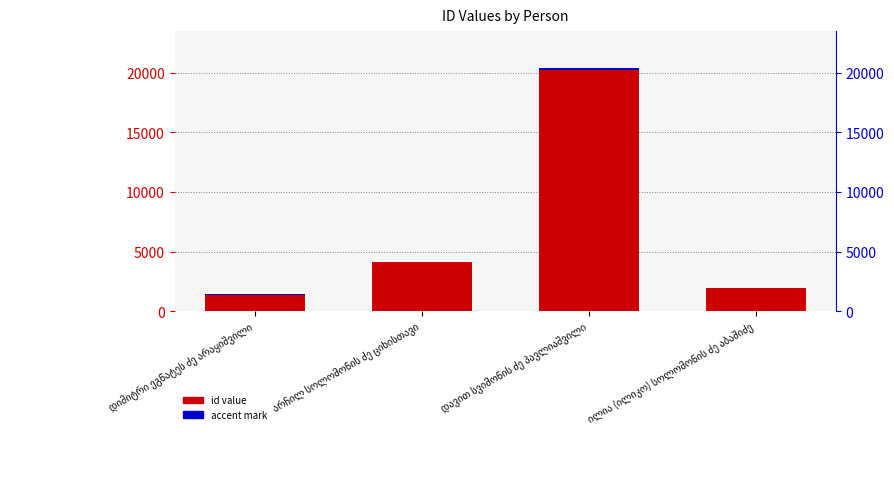

Are the bars horizontal?

No